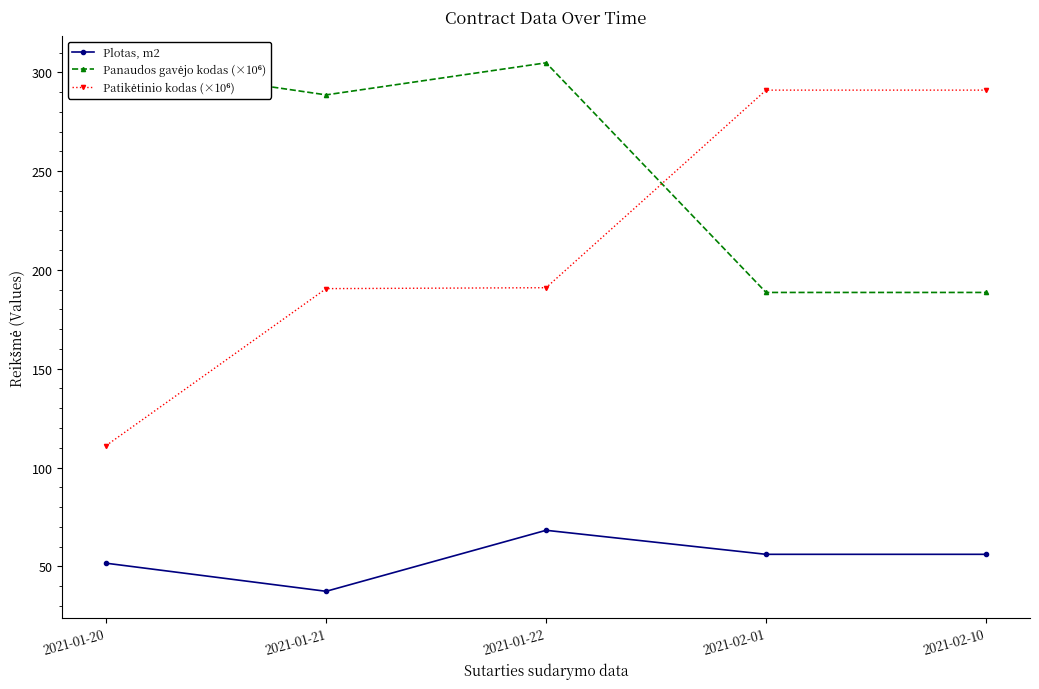

At how many categories does at least one series exceed 161?

5